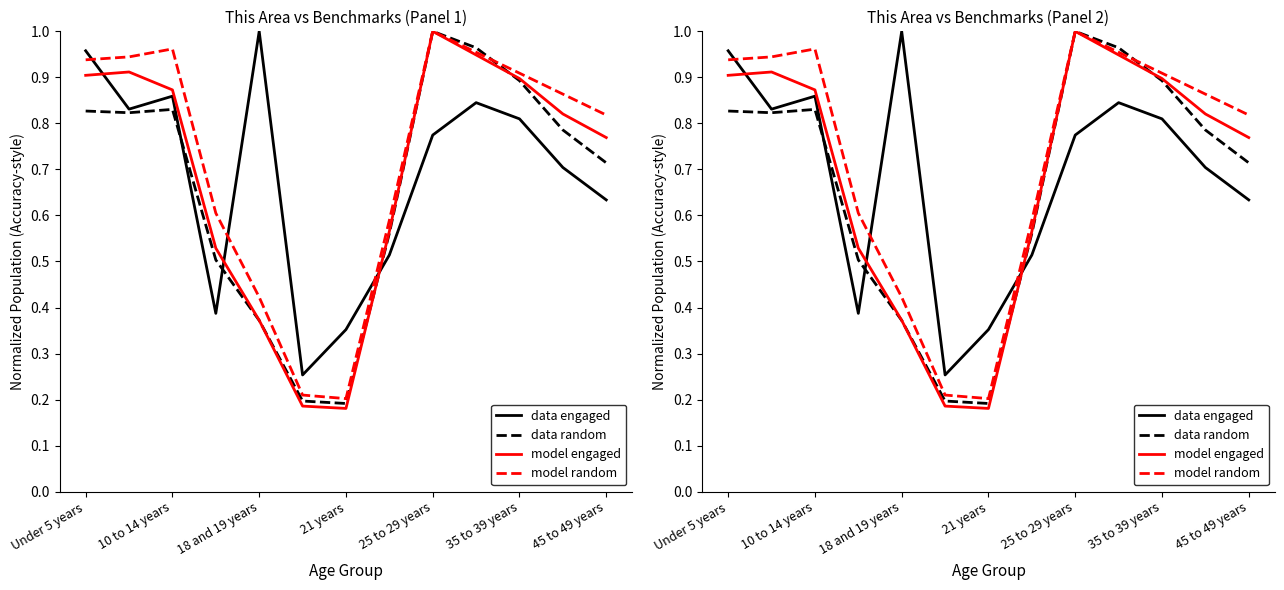

At how many categories does at least one series exceed 0?

13